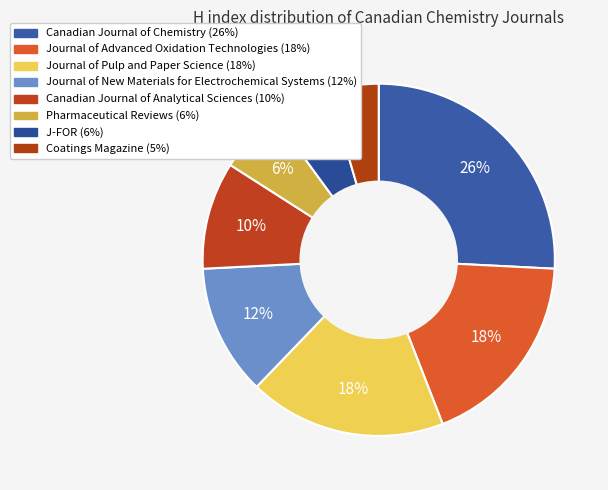

To the nearest percent, what is the combined percentage of Canadian Journal of Chemistry and Journal of Pulp and Paper Science?

44%